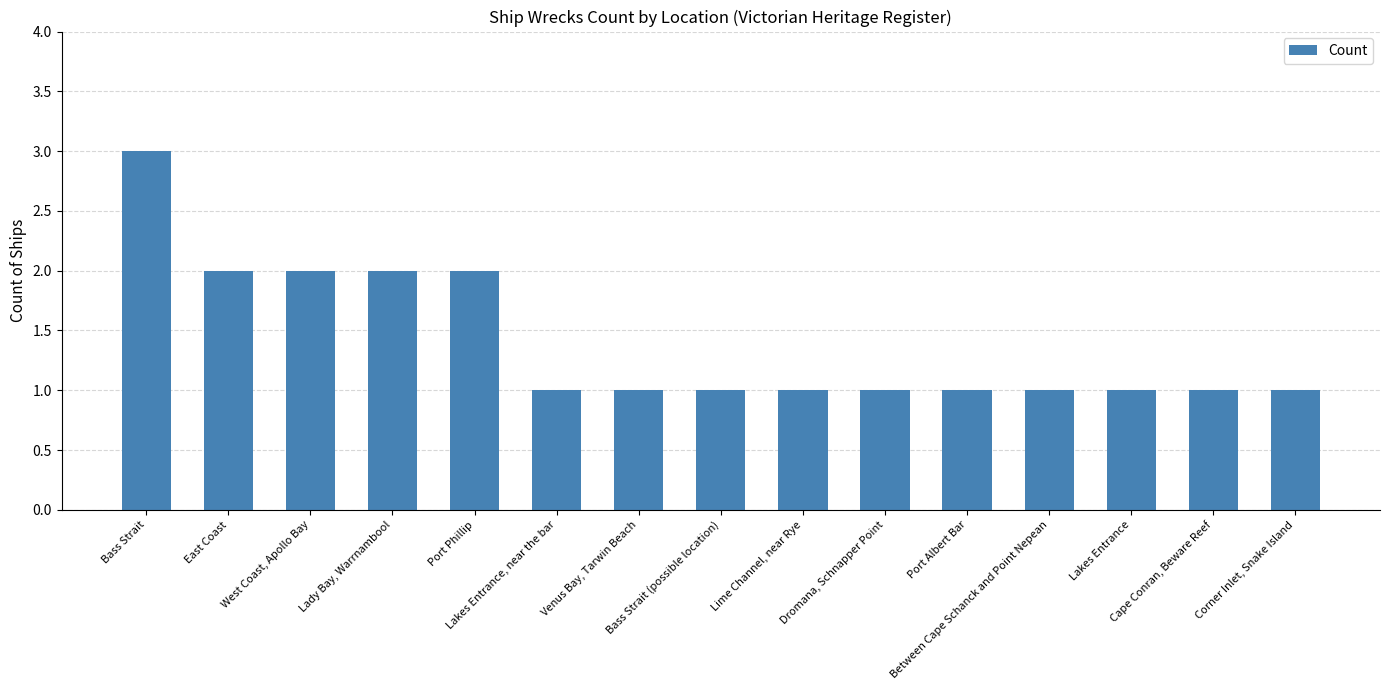

Does the chart contain any negative values?

No